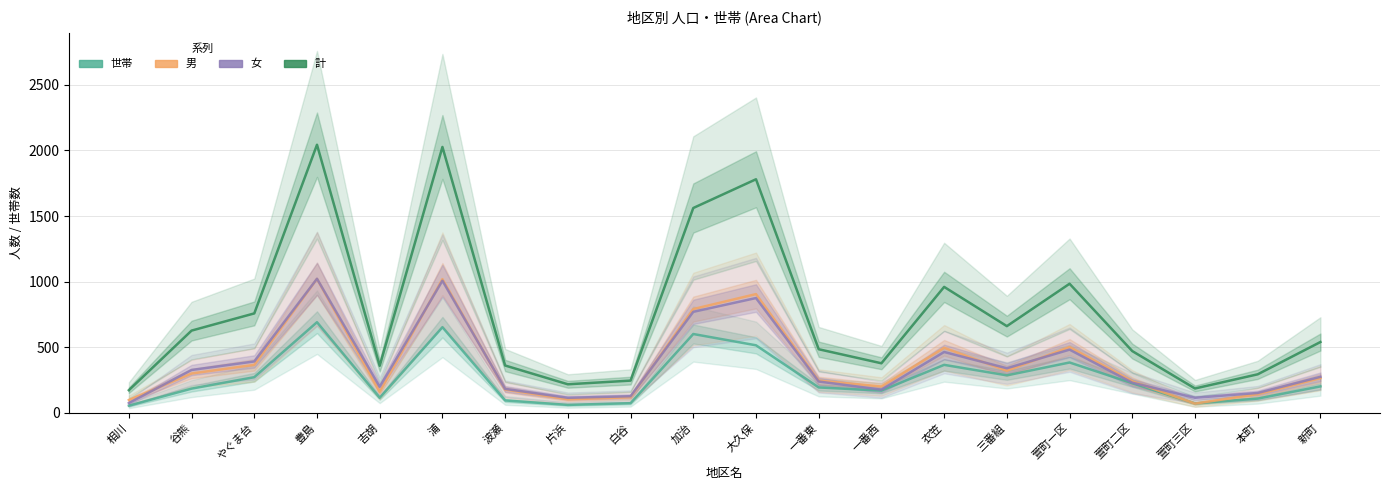

Rank the categories by 世帯 value from highest to lowest.

豊島, 浦, 加治, 大久保, 萱町一区, 衣笠, 三番組, やぐま台, 萱町二区, 新町, 一番東, 谷熊, 一番西, 吉胡, 本町, 波瀬, 白谷, 萱町三区, 片浜, 相川